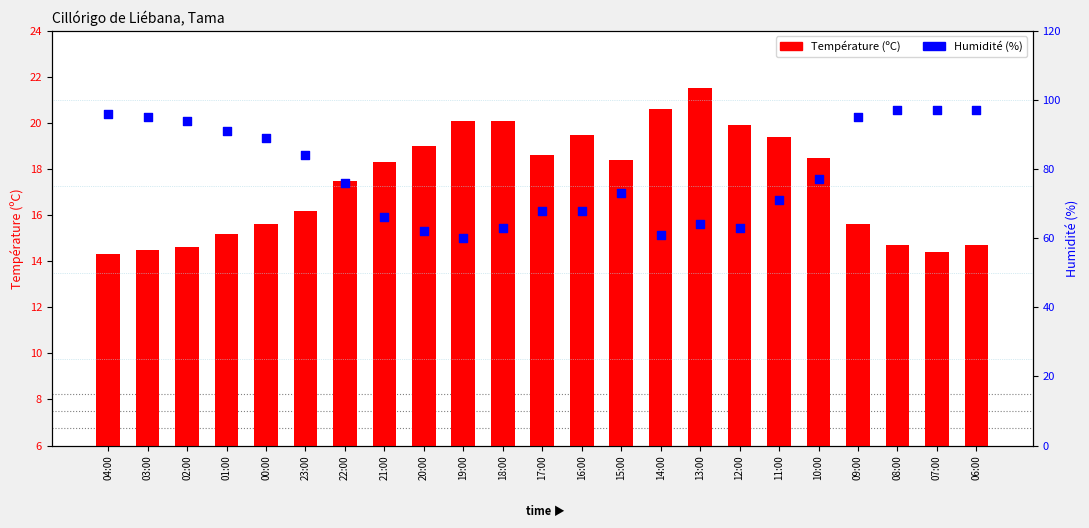

Is the value of Humidité (%) at 04:00 greater than the value of Température (ºC) at 00:00?

Yes